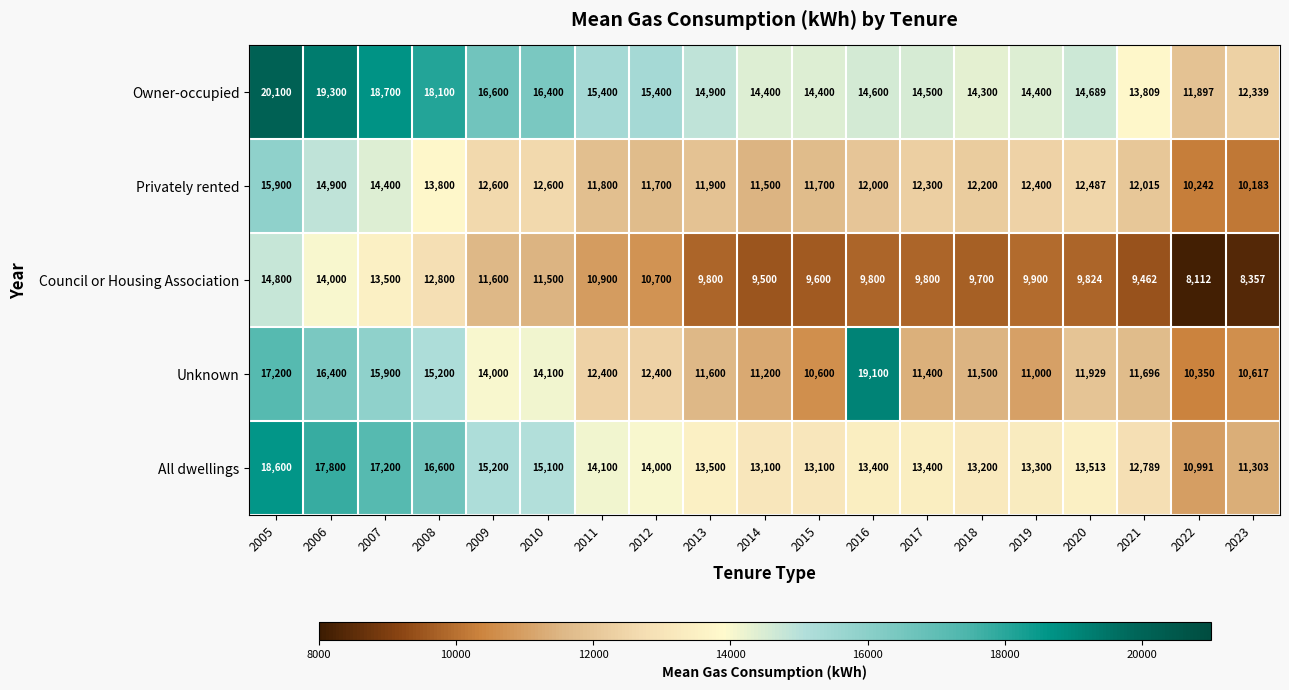

What is the spread (max minus min) of values at 2012?

4700